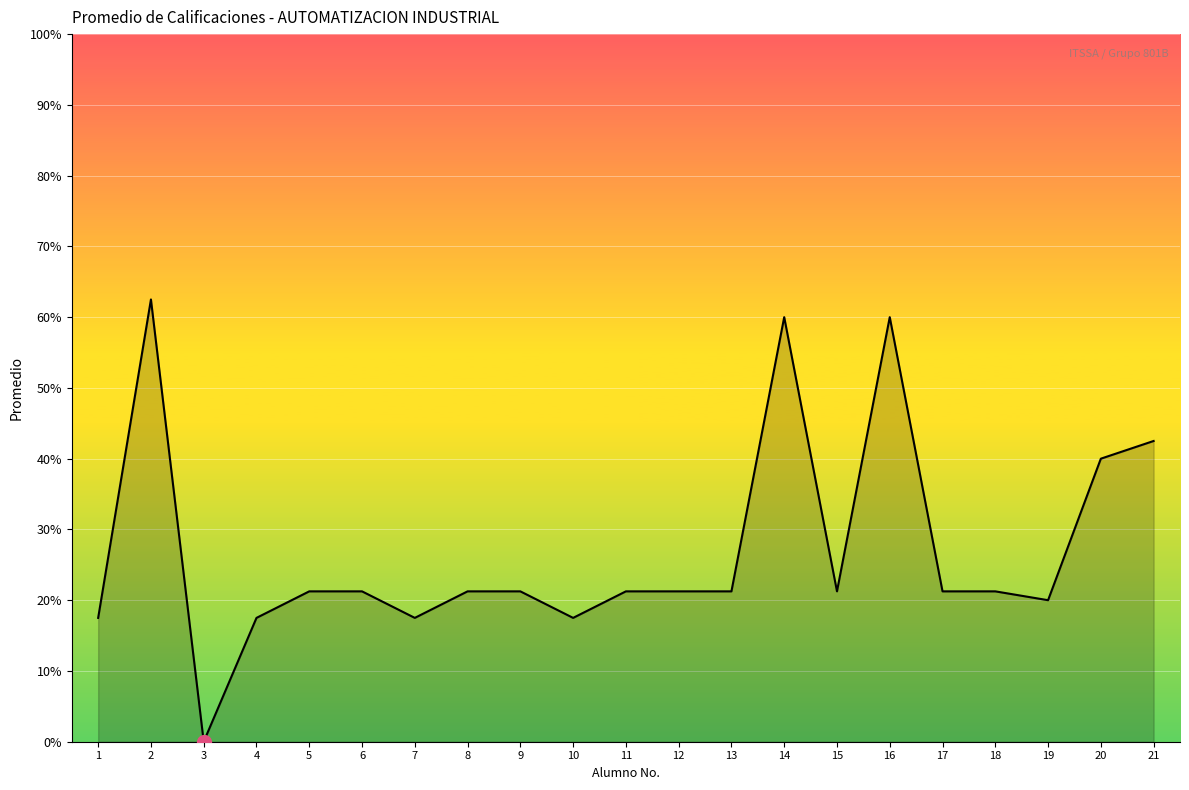

Does the chart have visible grid lines?

Yes